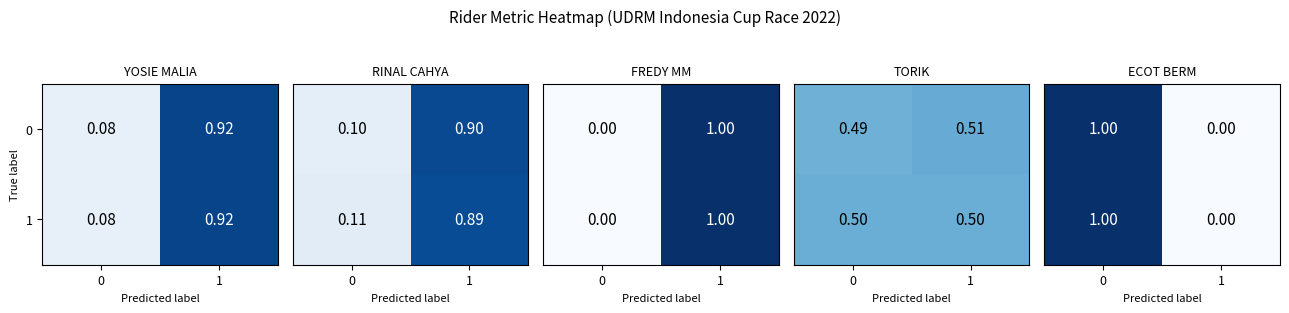

What is the difference between the maximum and minimum values in the 1 series?

1